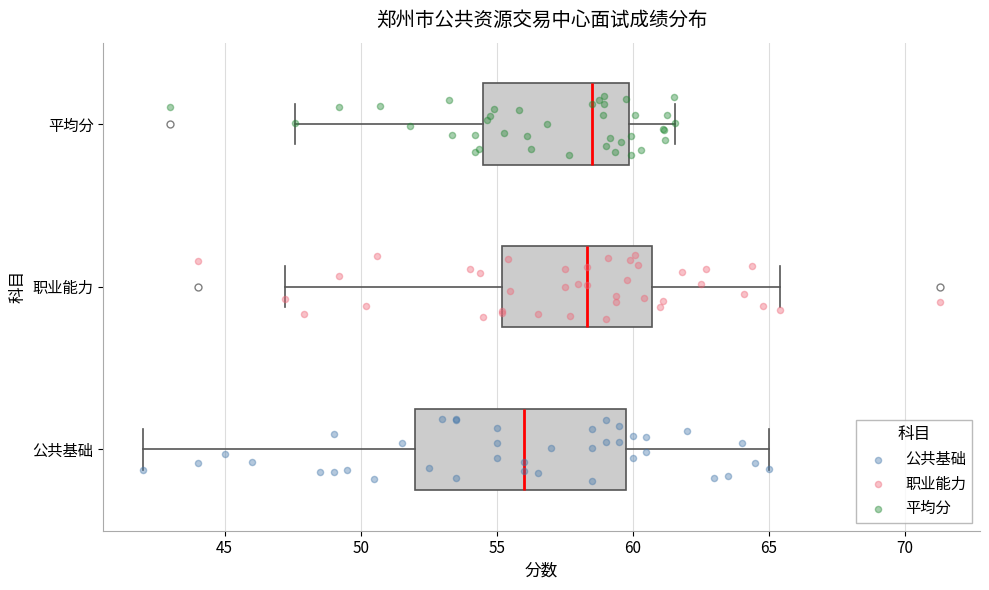

Where does the left whisker of the box for 平均分 end on the x-axis? The values are not printed on the chart, so give them approximately, as read against the axis.

47.5